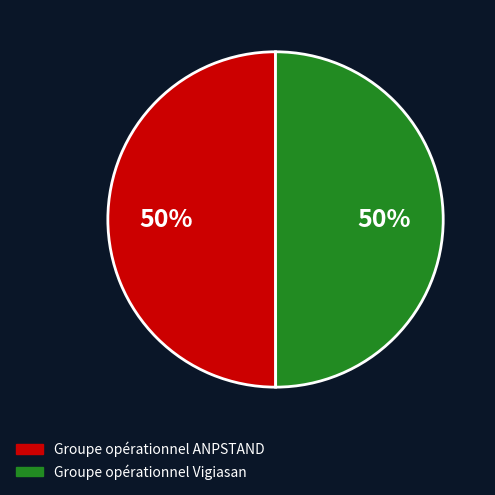

What is the ratio of the value at Groupe opérationnel Vigiasan to the value at Groupe opérationnel ANPSTAND?

1.0